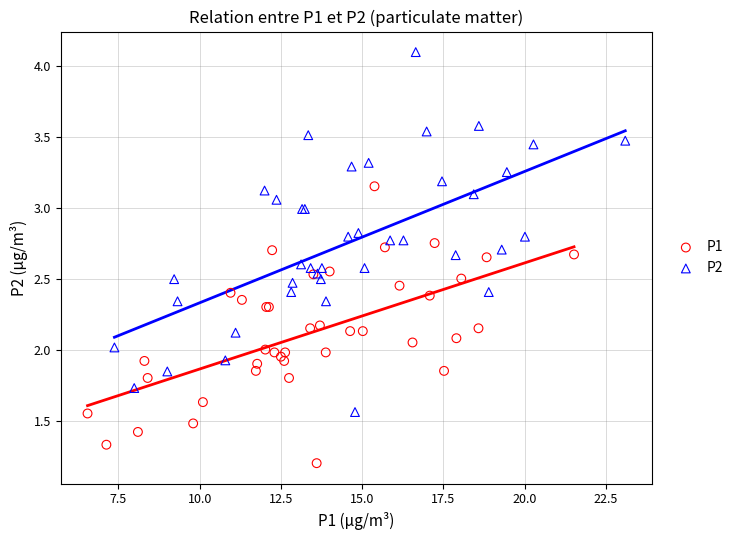

Which series contains the lowest Y value?

P1